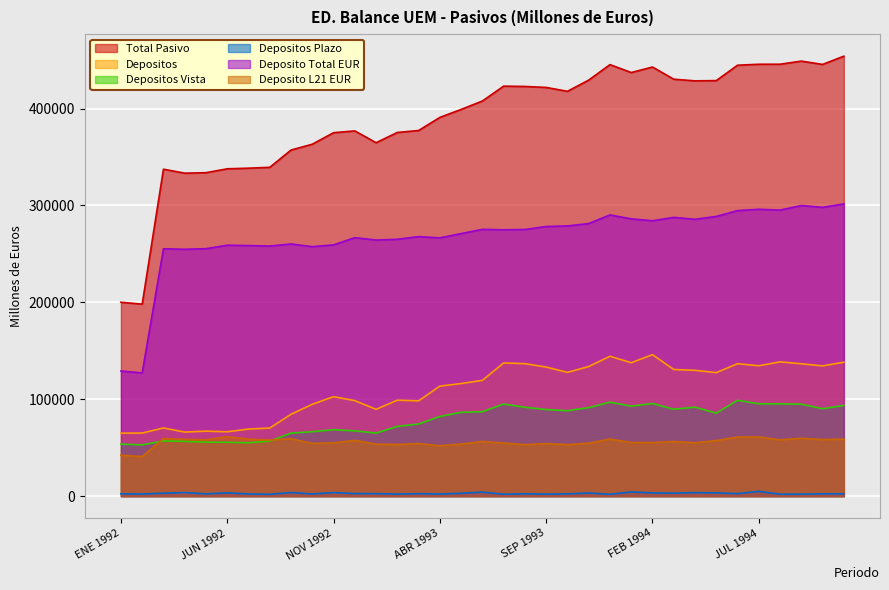

Where is the first local maximum for Depositos Vista?

MAR 1992